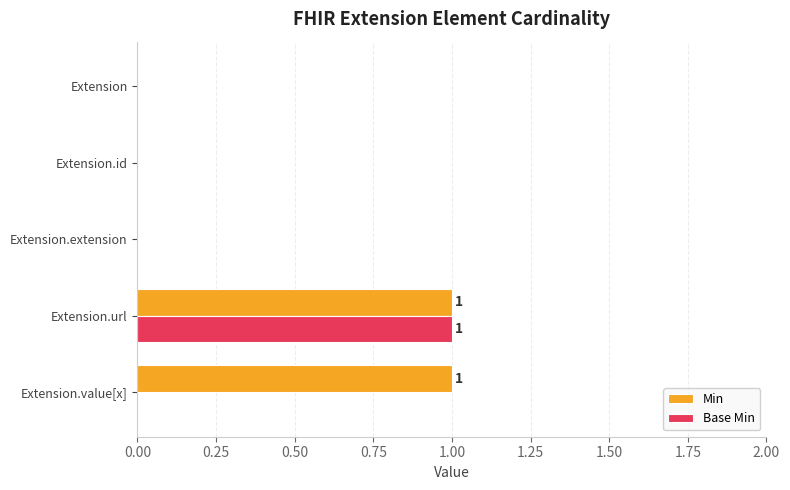

True or false: Base Min has a value of 0 at Extension.value[x].

True